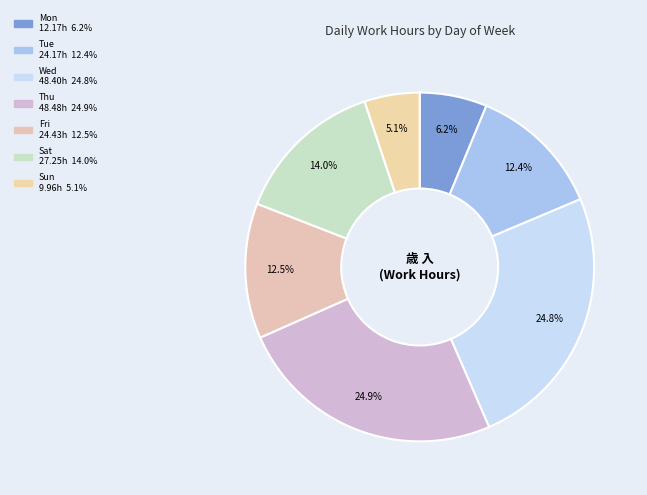

To the nearest percent, what is the average slice percentage?

14%